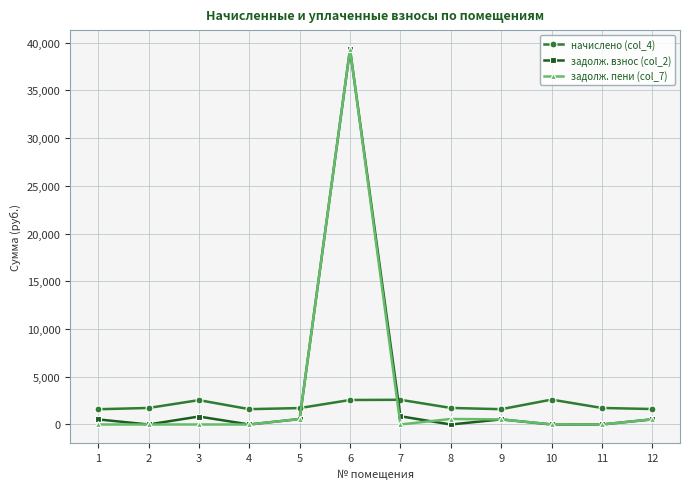

Count the number of data series in this chart.

3